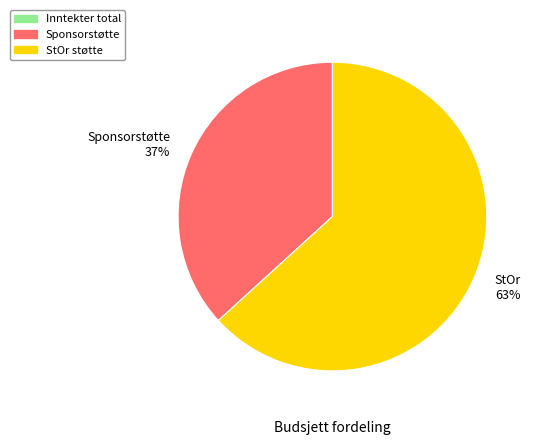

Is the sum of StOr and Sponsorstøtte greater than half?

Yes